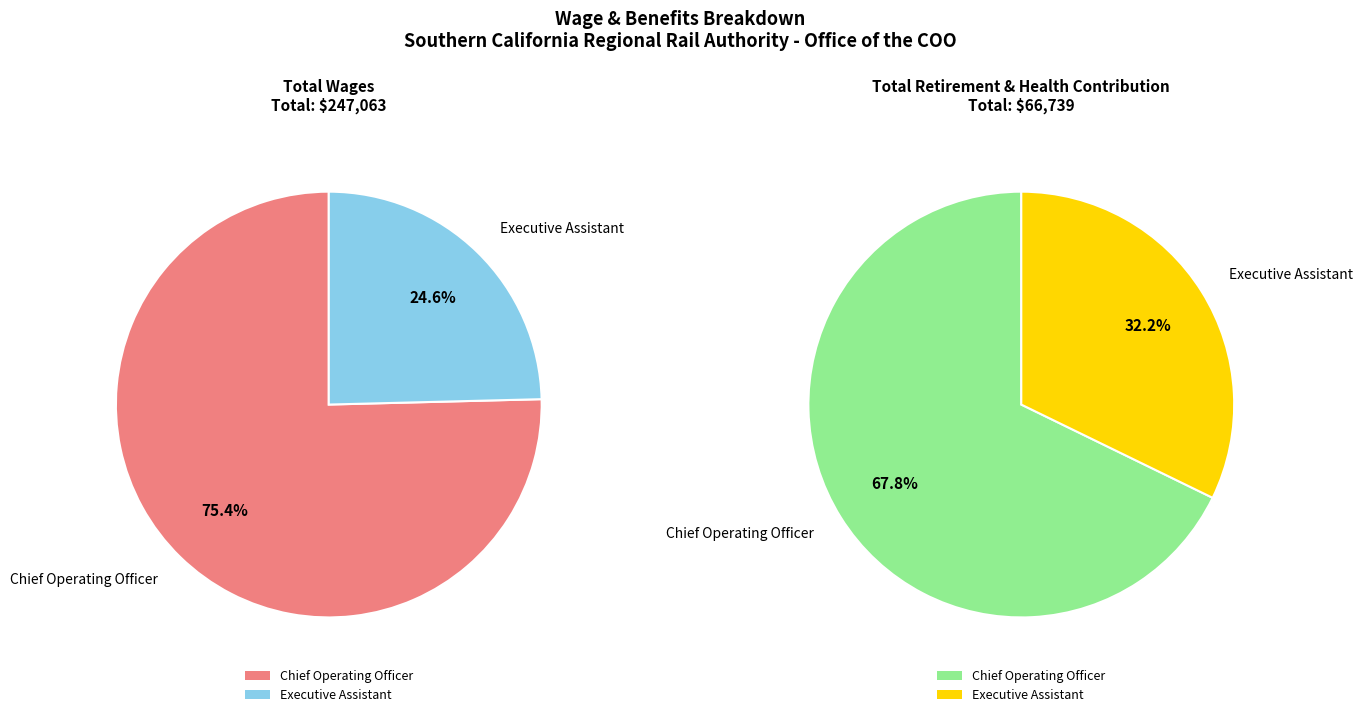

How much of the chart is everything except Chief Operating Officer?

24.6%